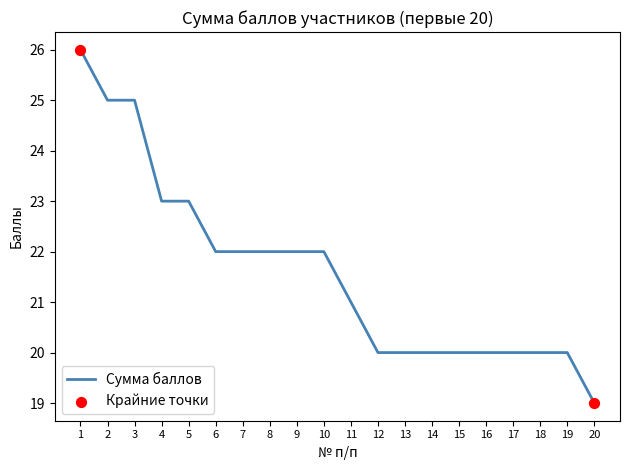

What is the change in value from 2 to 19?

-5